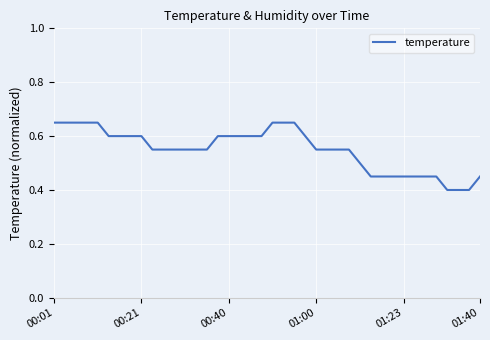

What is the minimum value shown in the chart?

0.4